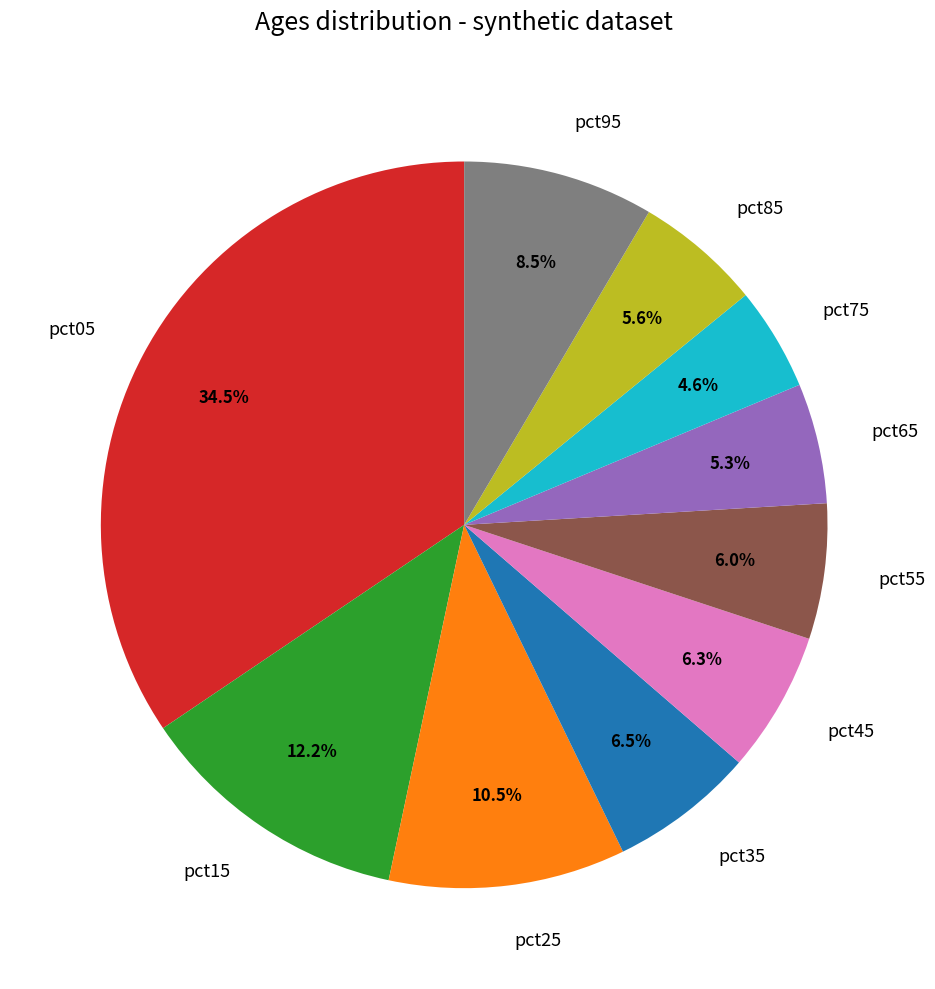

Is there any slice that represents more than half of the pie?

No